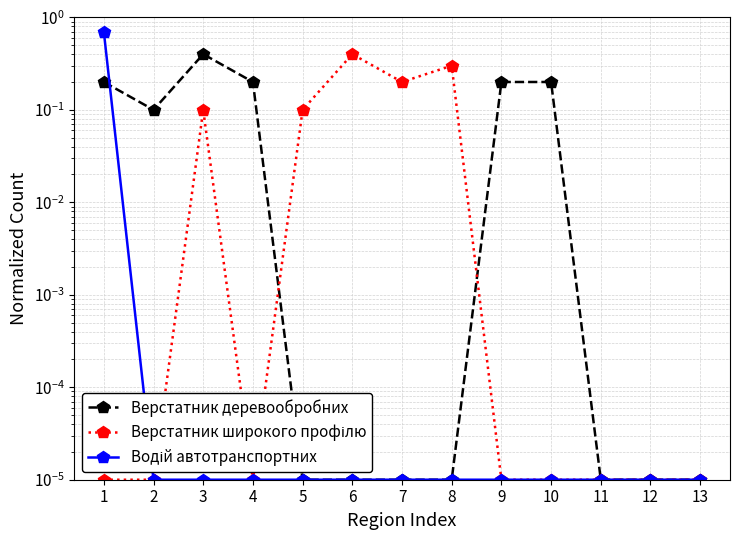

Which series has the largest total across all categories?

Верстатник деревообробних